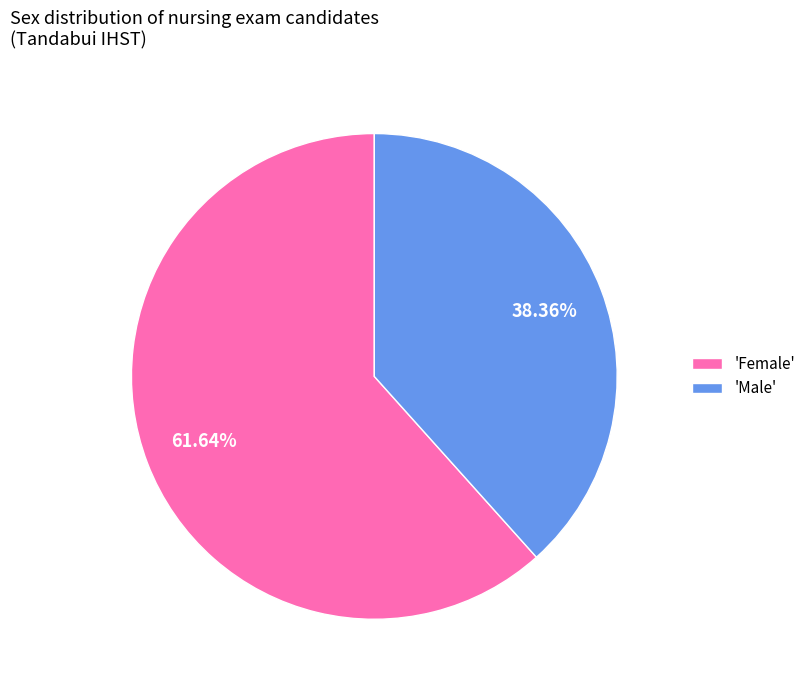

What is the ratio of the value at 'Female' to the value at 'Male'?

1.6